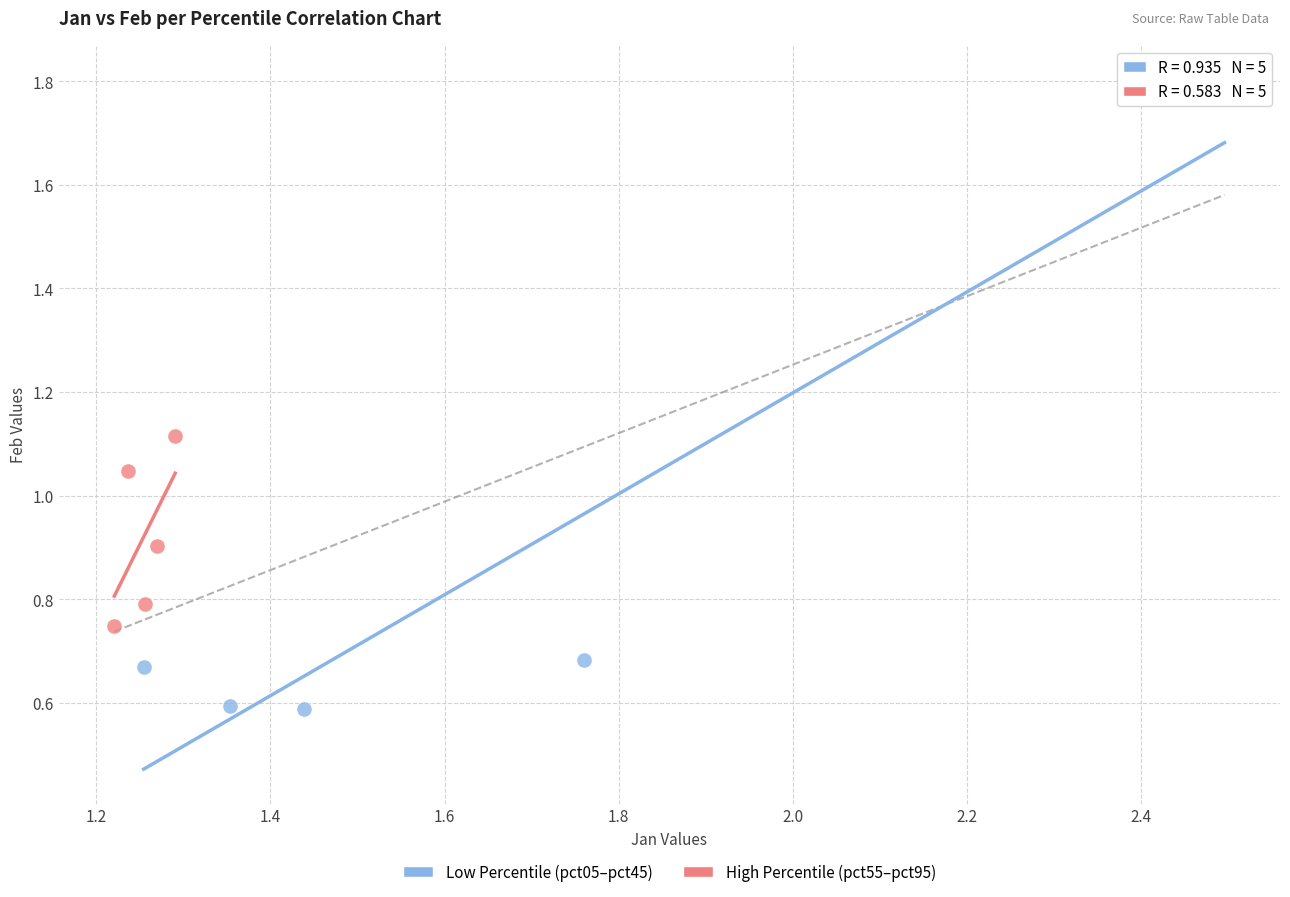

Which series reaches the minimum Y coordinate?

Low Percentile (pct05–pct45)